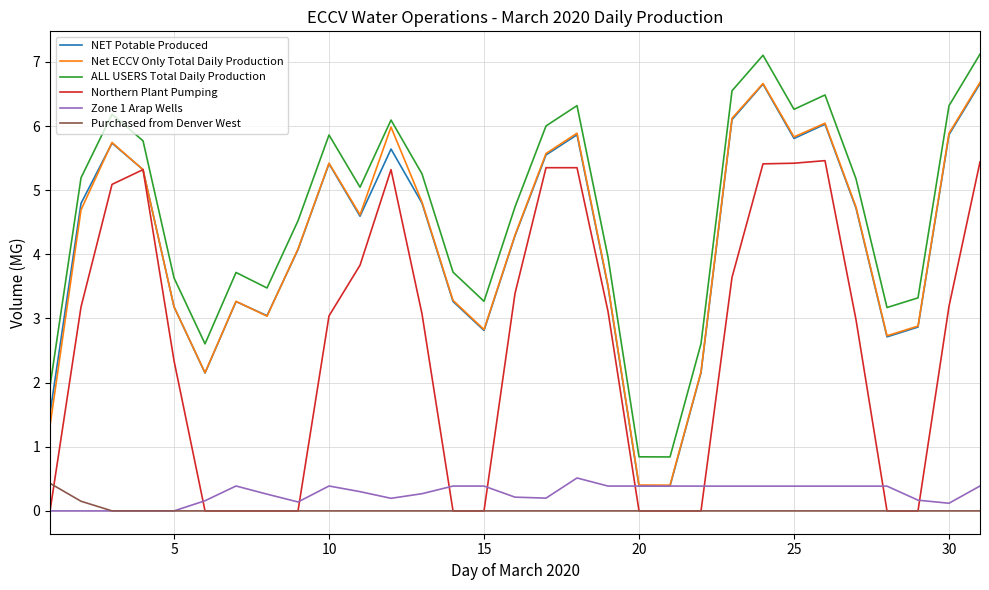

What is the minimum value for NET Potable Produced?

0.4